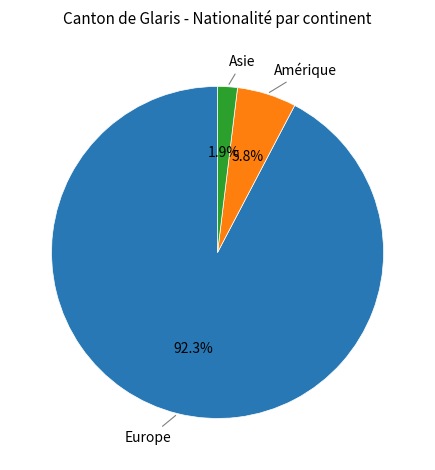

Which category accounts for the majority?

Europe